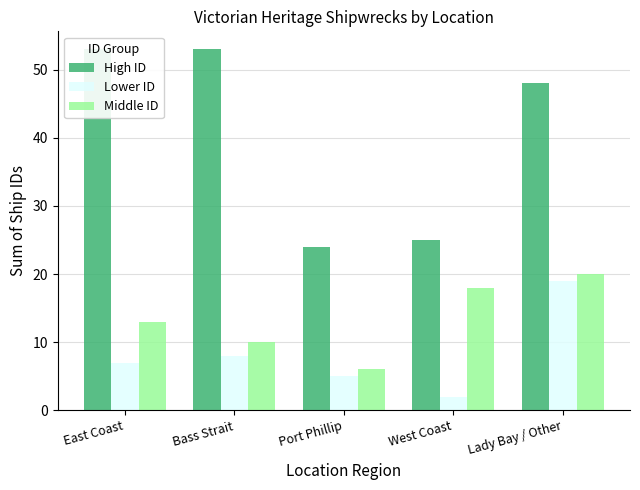

Reading left to right, extract all data points from this chart.

High ID: 53	53	24	25	48
Lower ID: 7	8	5	2	19
Middle ID: 13	10	6	18	20